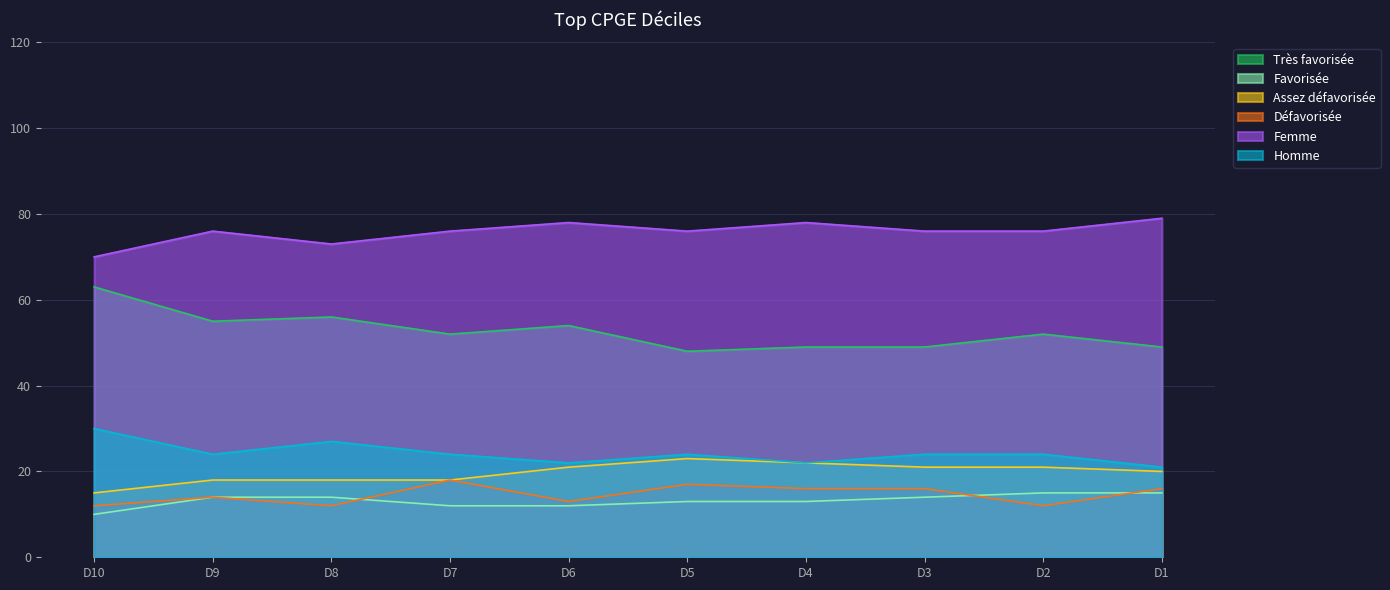

The value of Homme at D3 is 24. True or false?

True